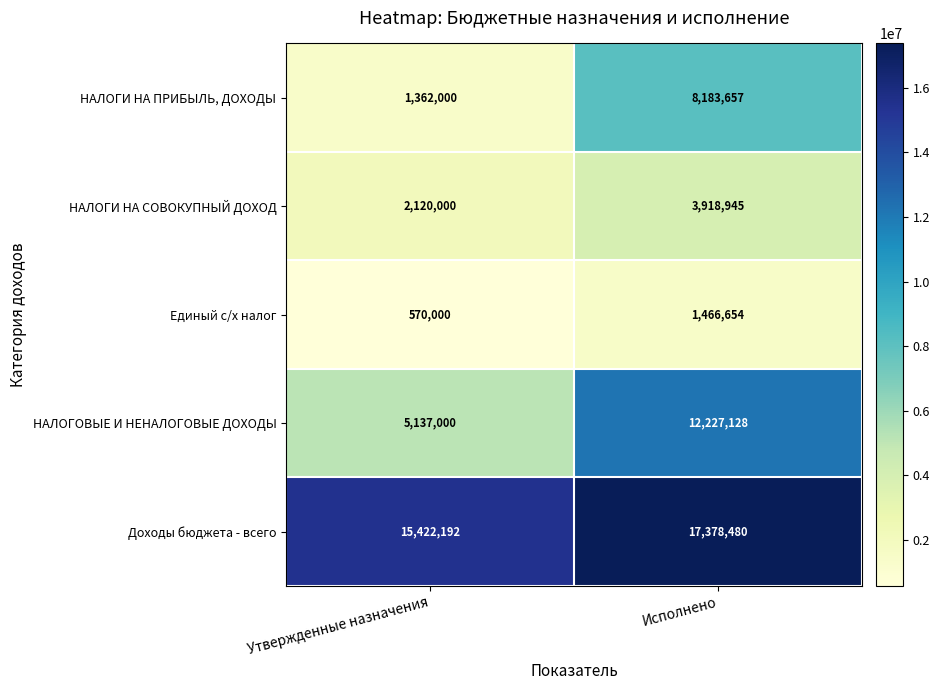

Read the Доходы бюджета - всего value at Исполнено, to the nearest 100.

17378500